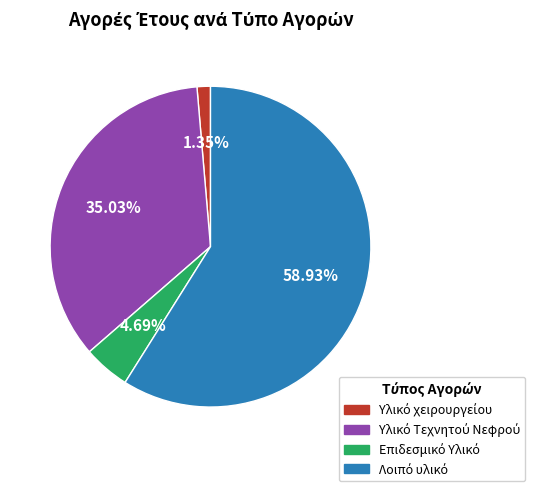

Is there any slice that represents more than half of the pie?

Yes